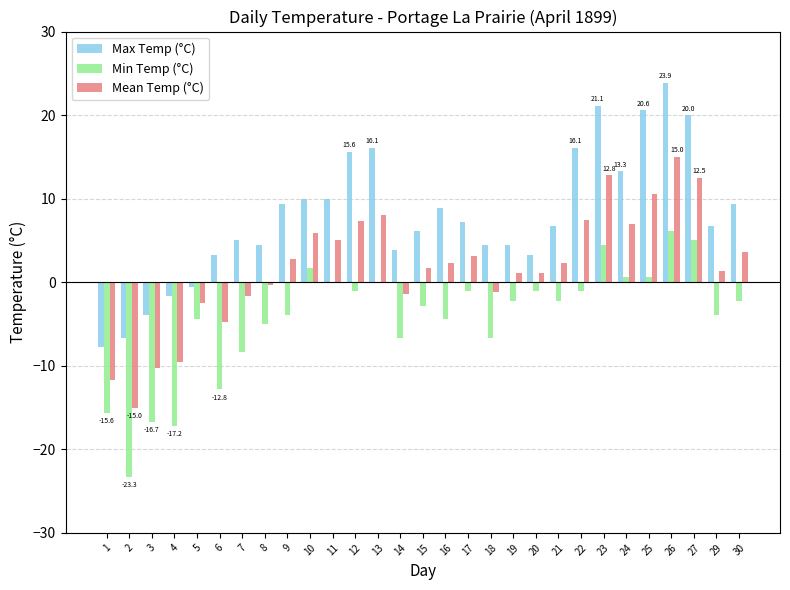

True or false: Min Temp (°C) has a value of -3.9 at 29.

True